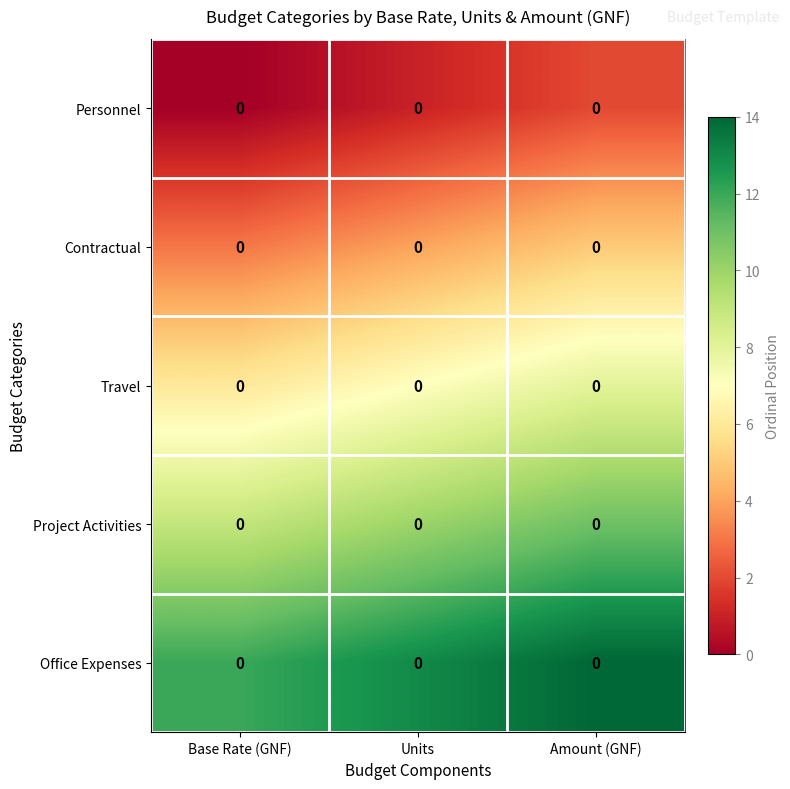

At which category is the sum across all series the highest?

Amount (GNF)